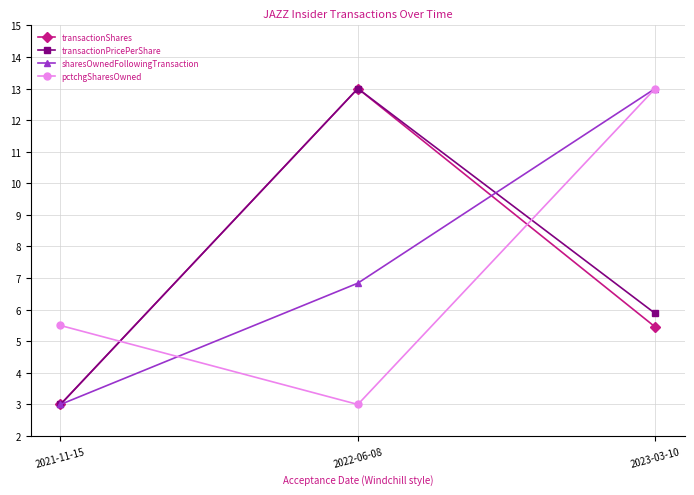

How many data points in pctchgSharesOwned are less than 5?

1